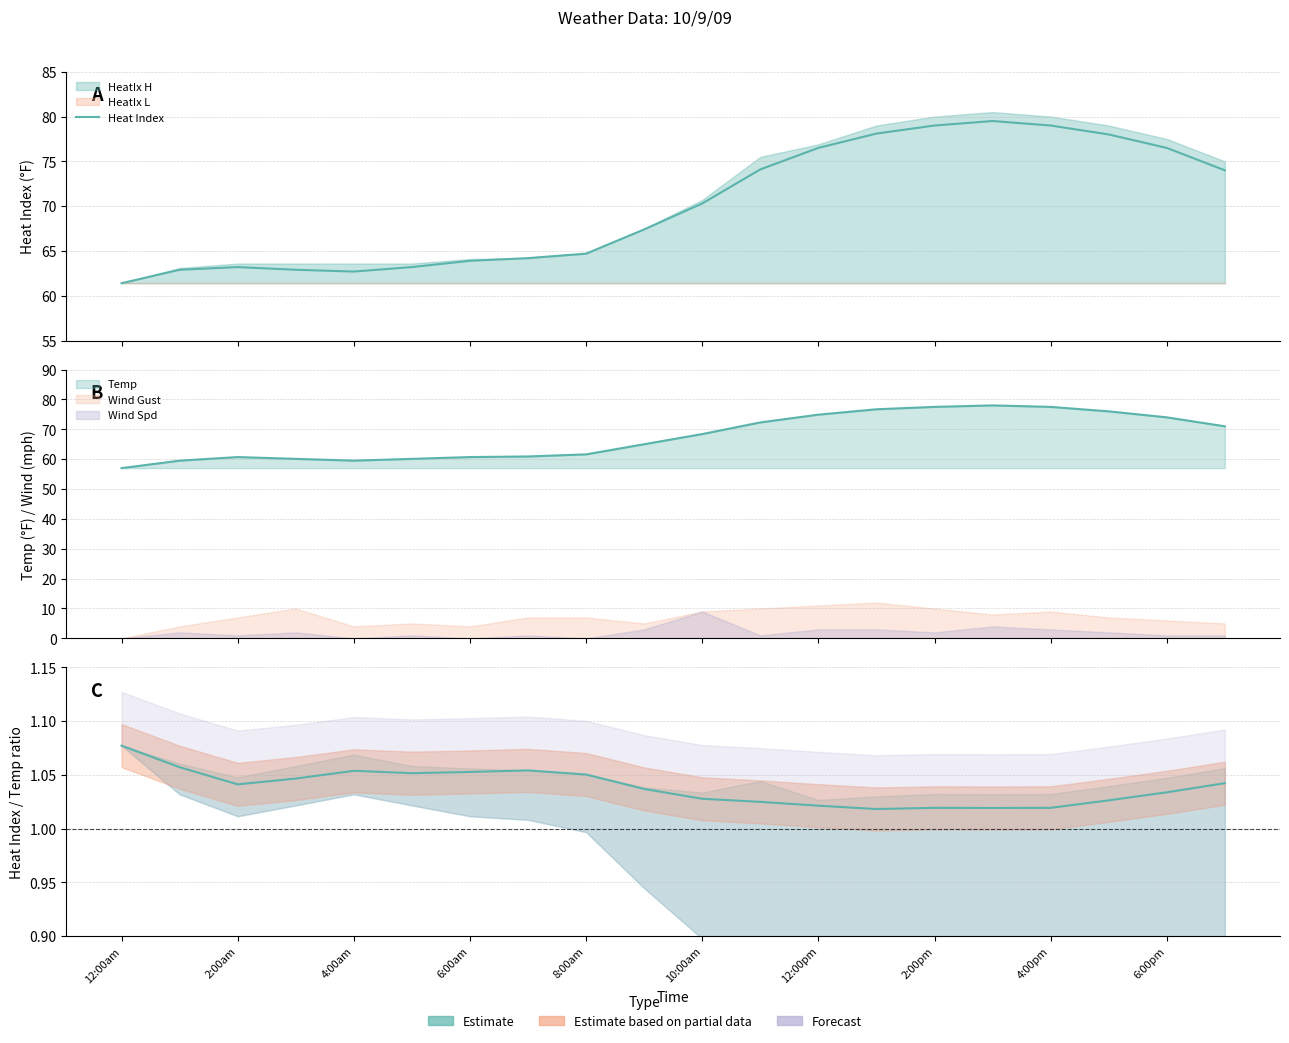

What is the maximum value shown in the chart?

79.5